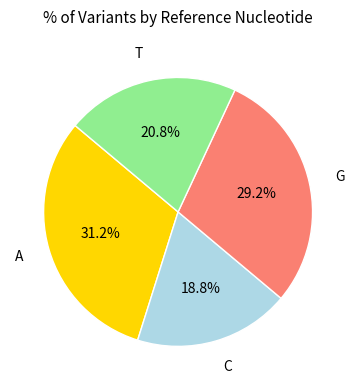

What is the ratio of the value at T to the value at C?

1.1